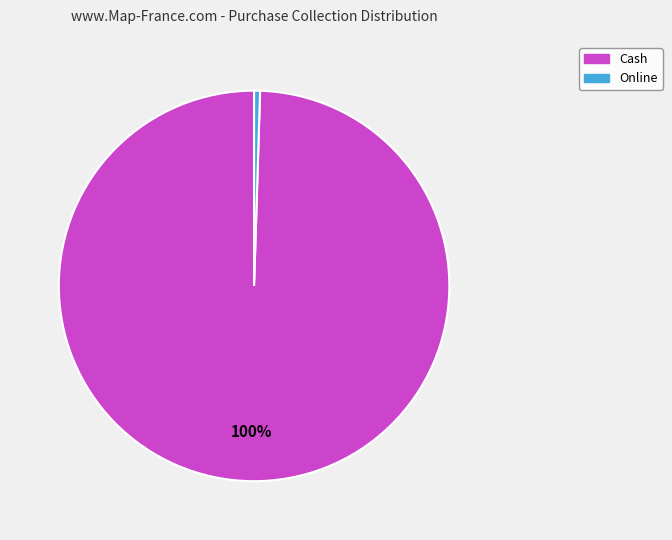

True or false: Online accounts for 13% of the total.

False